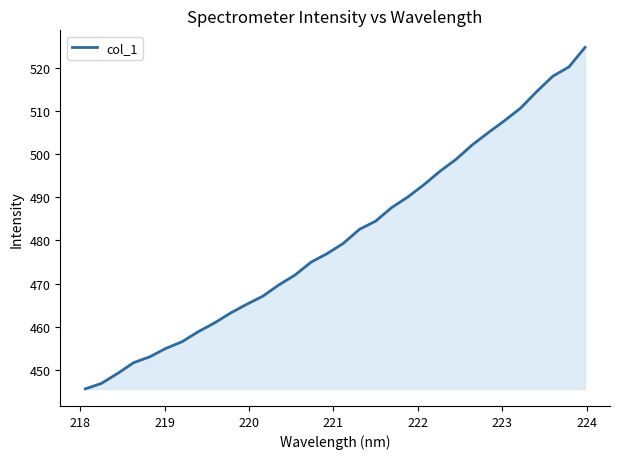

What is the smallest value displayed?

445.6